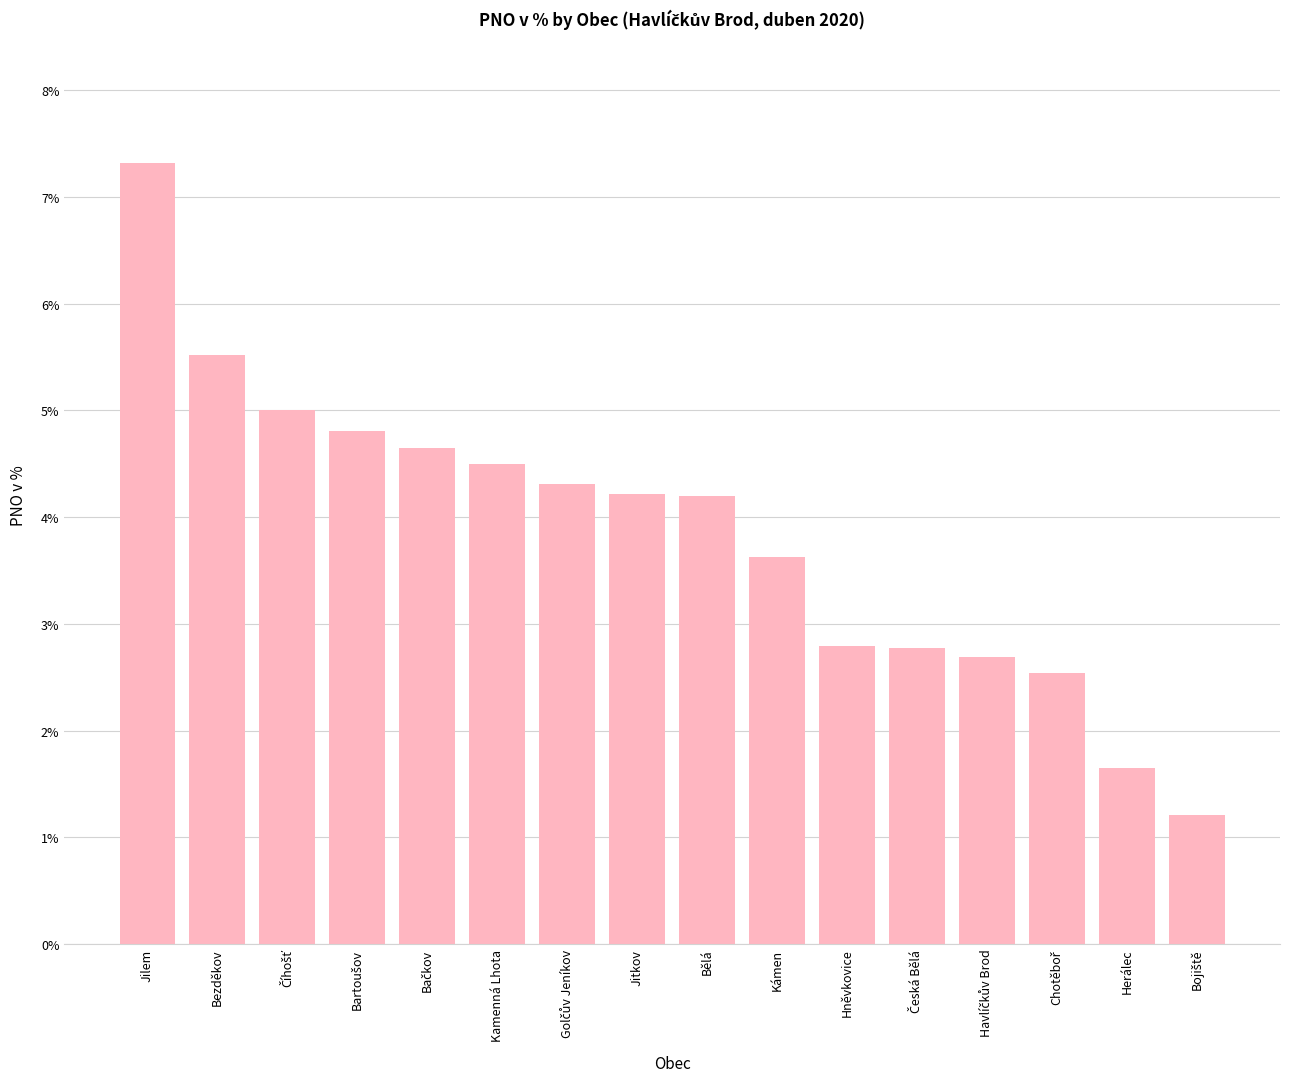

Count the number of data series in this chart.

1